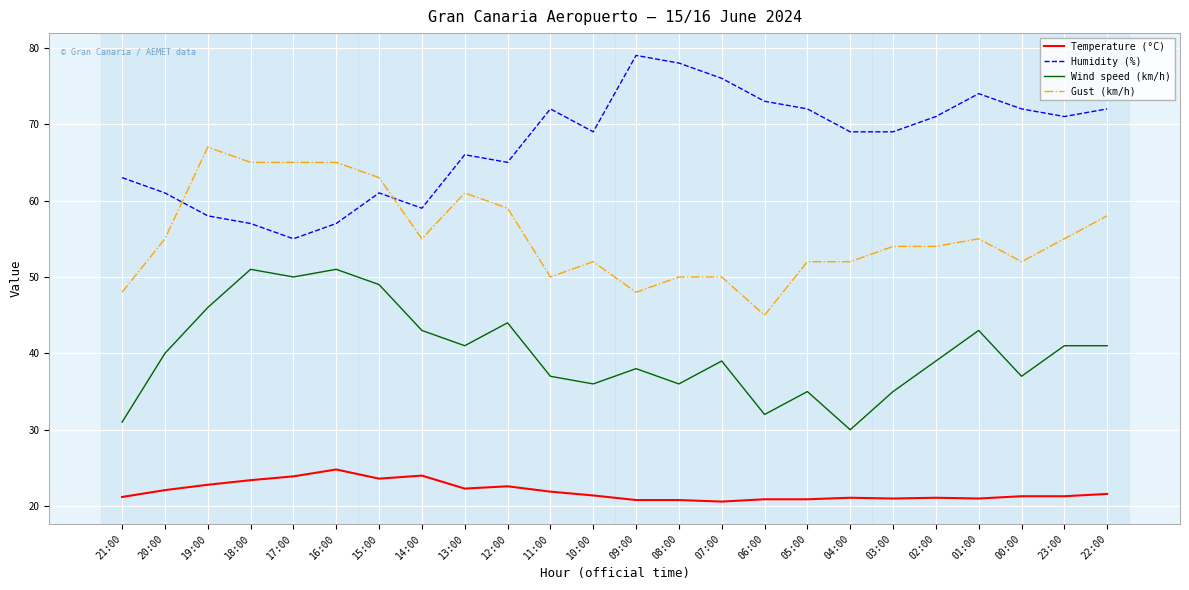

Which category has the highest value in the Temperature (°C) series?

16:00